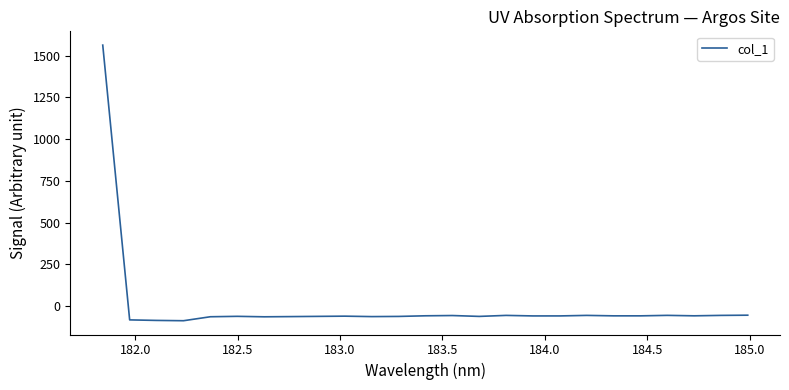

What is the maximum value shown in the chart?

1563.6